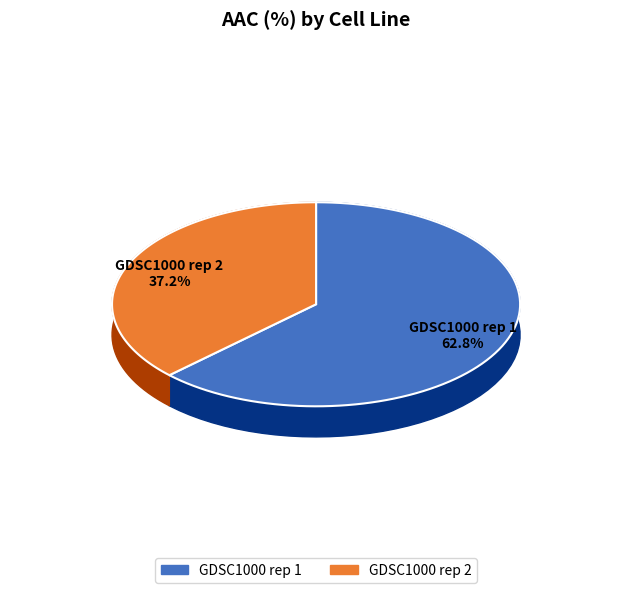

Is it true that GDSC1000 rep 1 is 63% of the pie?

True